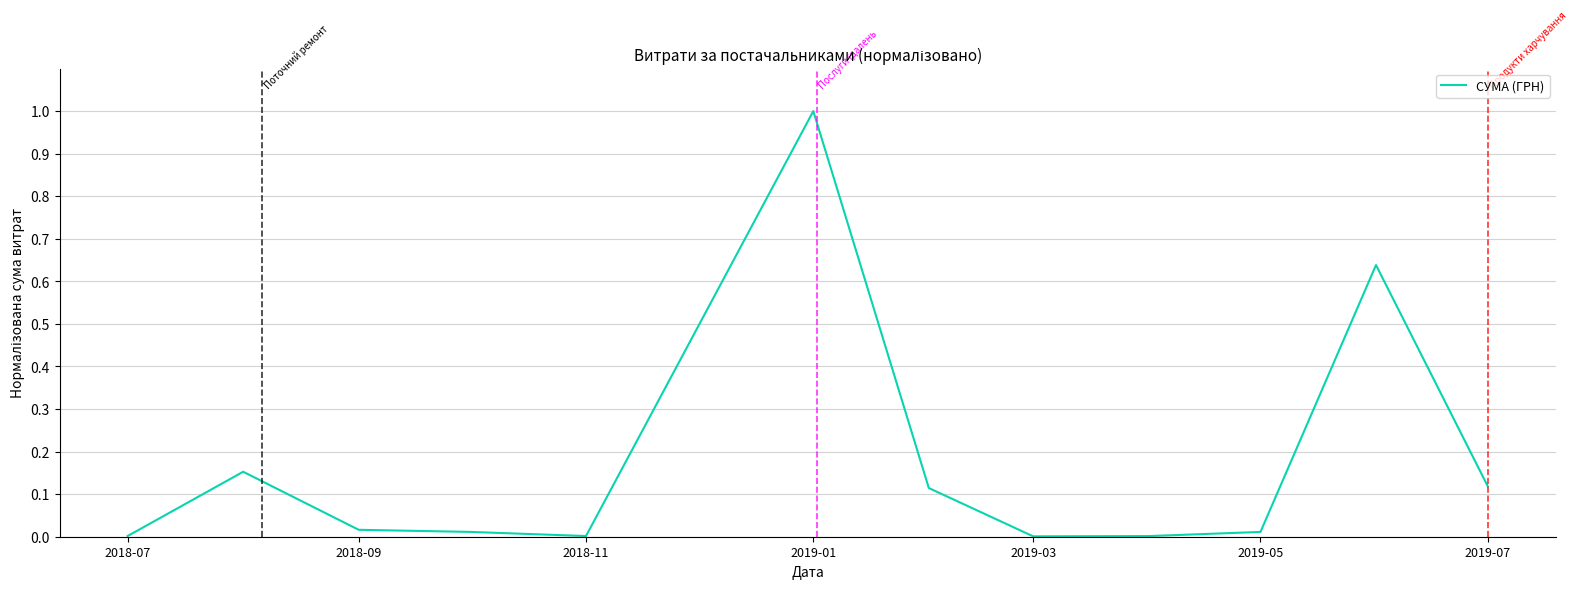

Does the chart display data point markers on the line(s)?

No